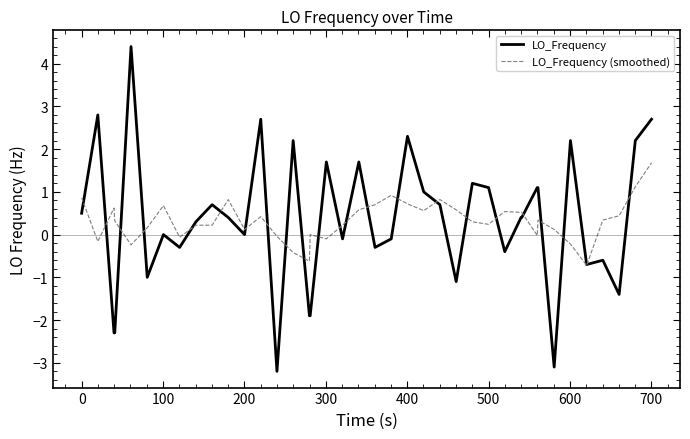

Rank the series by their maximum value, from lowest to highest.

LO_Frequency (smoothed), LO_Frequency